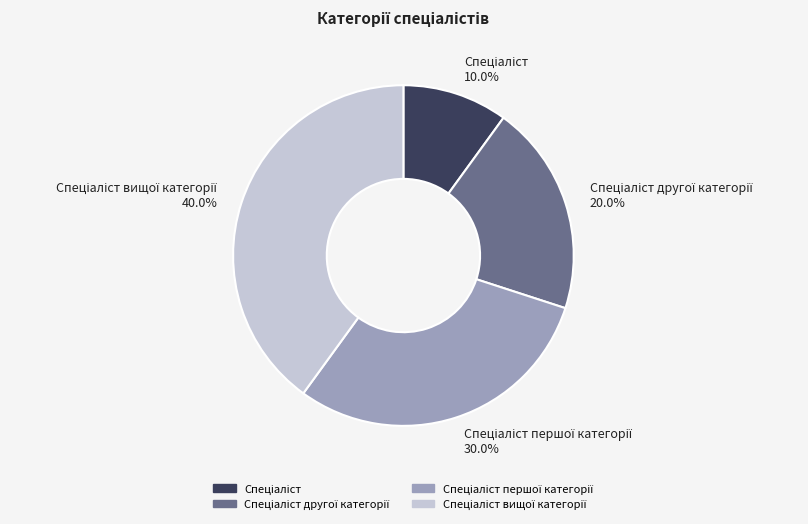

Does any single category account for the majority?

No